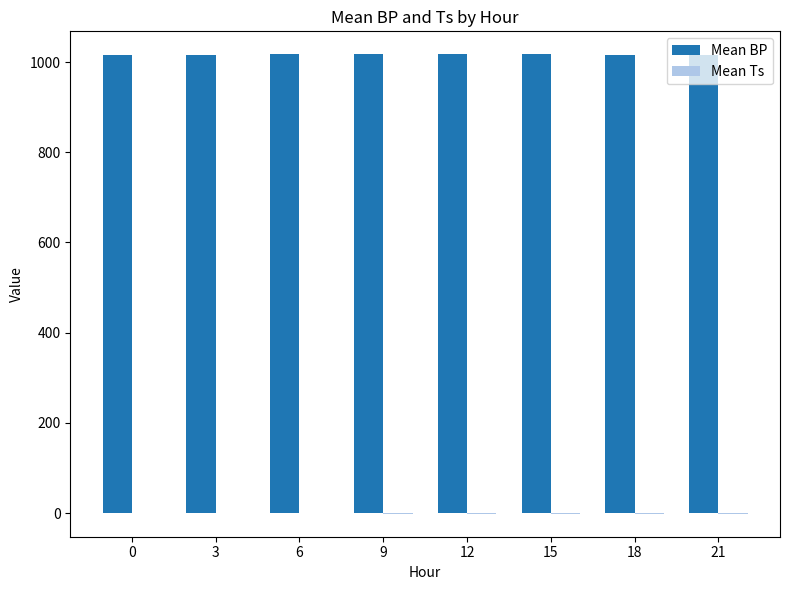

Which series has the largest total across all categories?

Mean BP